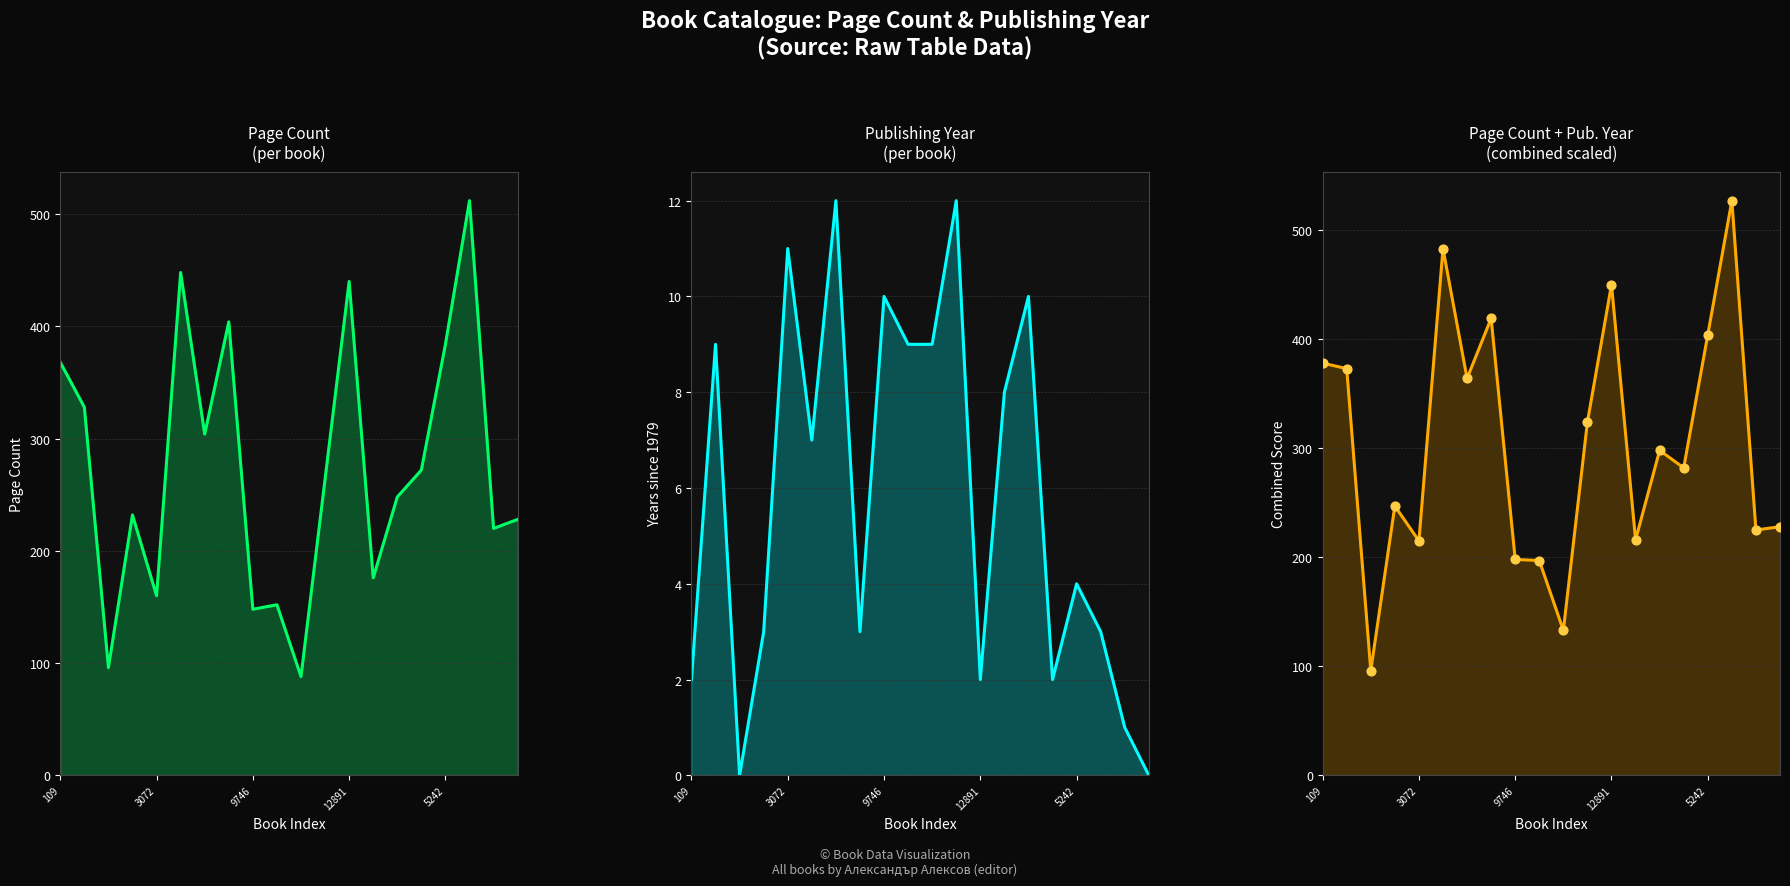

Which series has the largest total across all categories?

pageCount + publishingYear